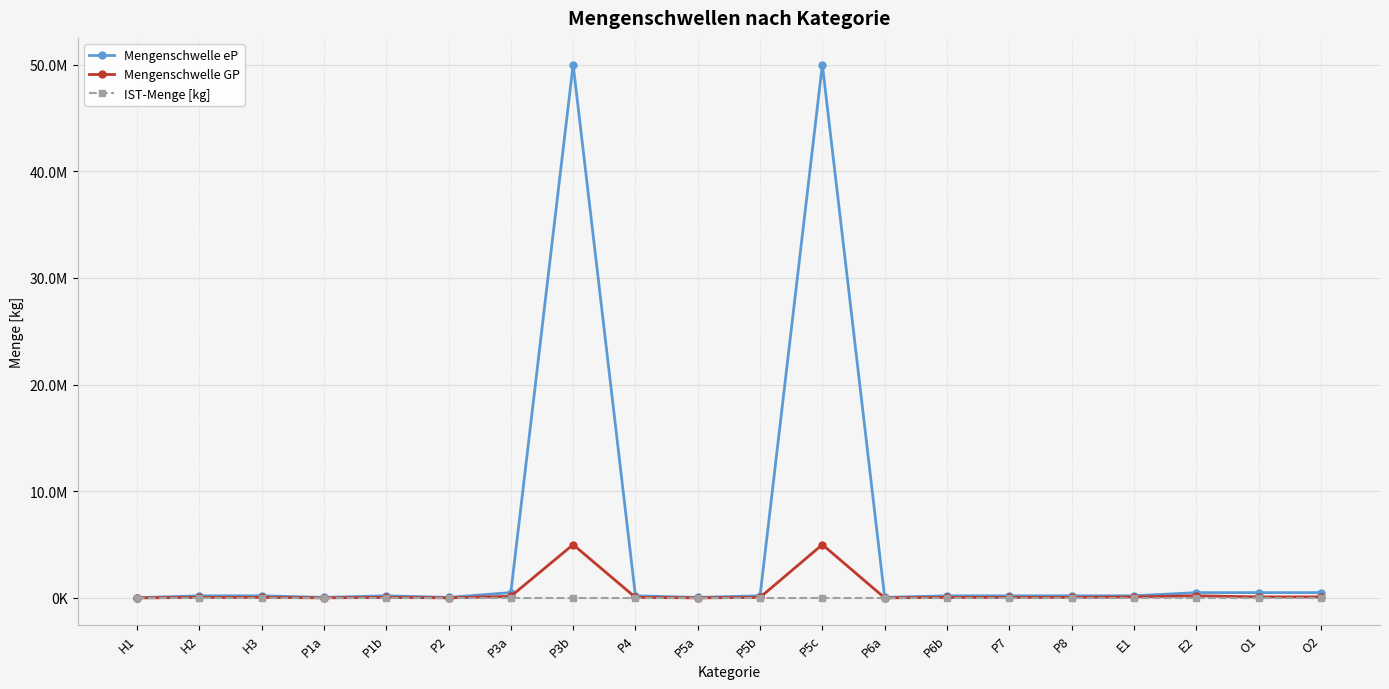

Rank the series by their maximum value, from lowest to highest.

IST-Menge [kg], Mengenschwelle GP, Mengenschwelle eP